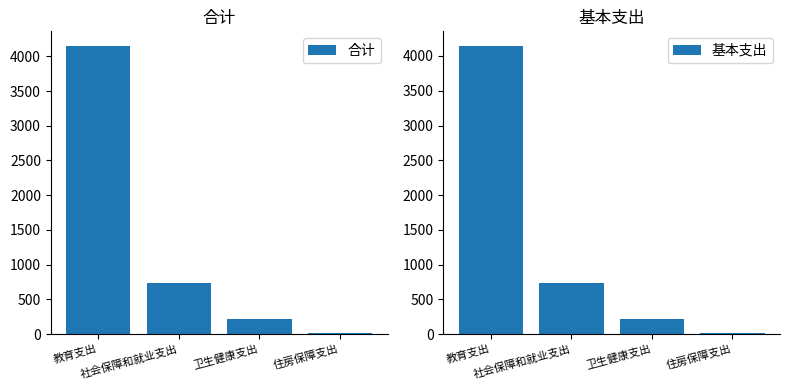

True or false: 合计 has a value of 740.4 at 社会保障和就业支出.

True